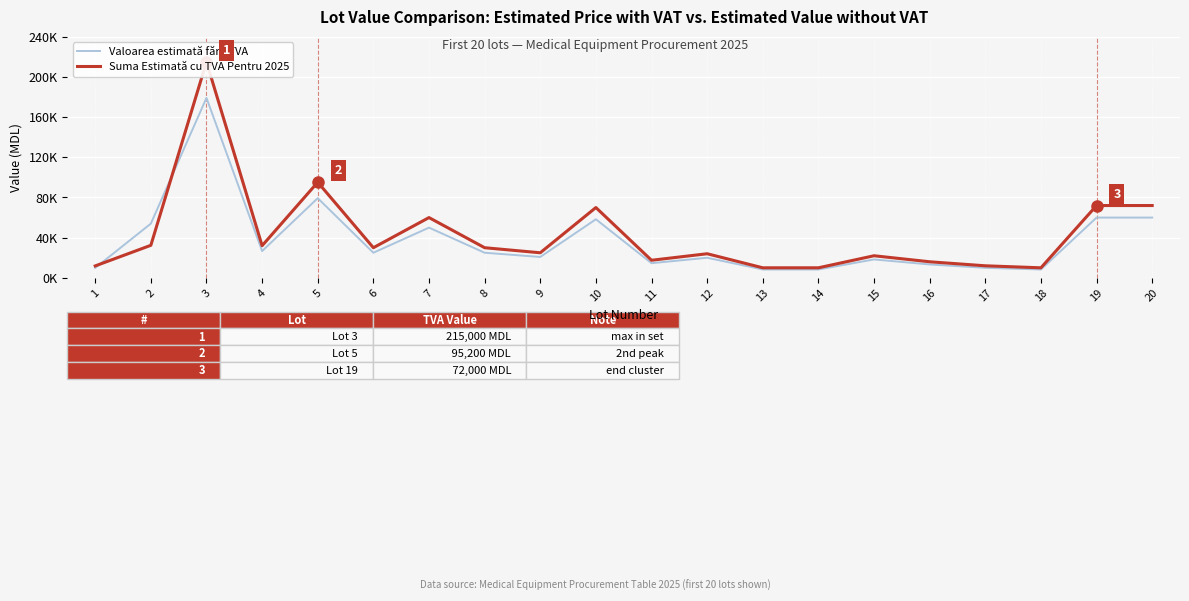

True or false: Suma Estimată cu TVA Pentru 2025 has a value of 326020.4 at 3.

False